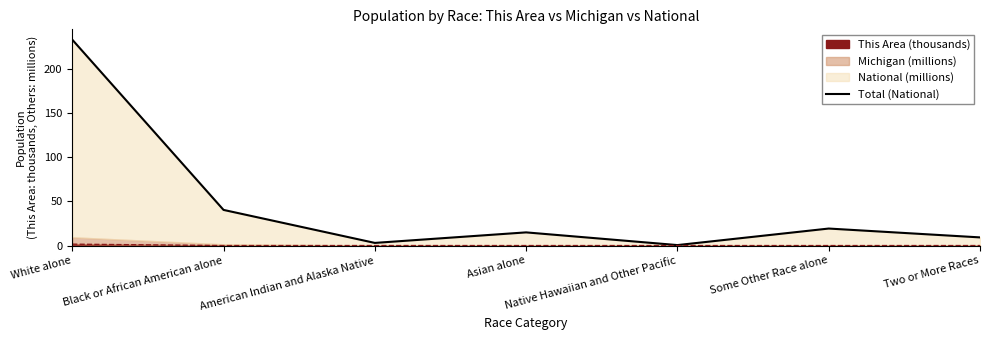

What is the label of the 4th point from the right?

Asian alone